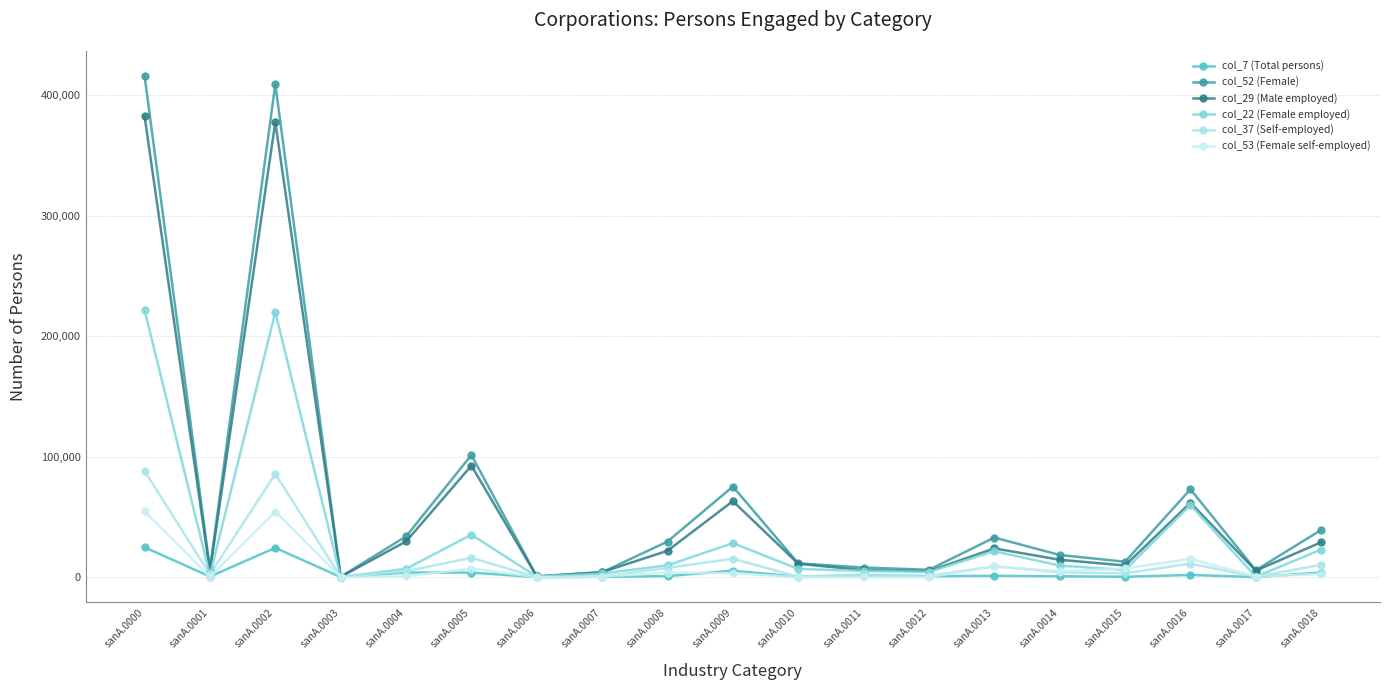

What is the difference between the maximum and minimum values in the col_22 (Female employed) series?

221470